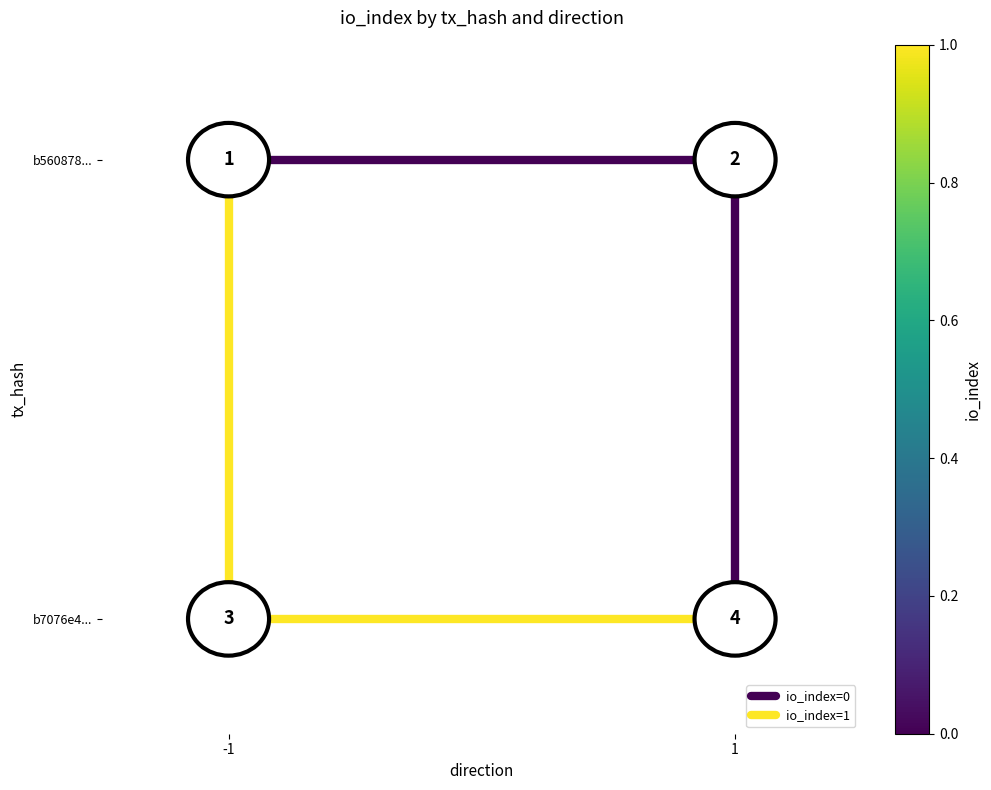

Which category has the lowest value across all series?

1